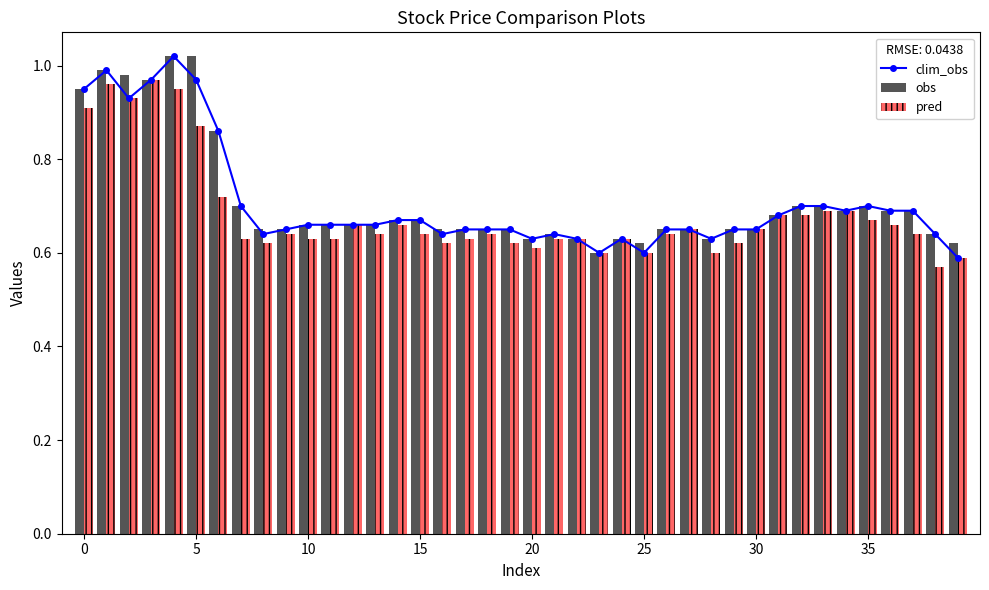

Is it true that pred equals 1.2 at 35?

False